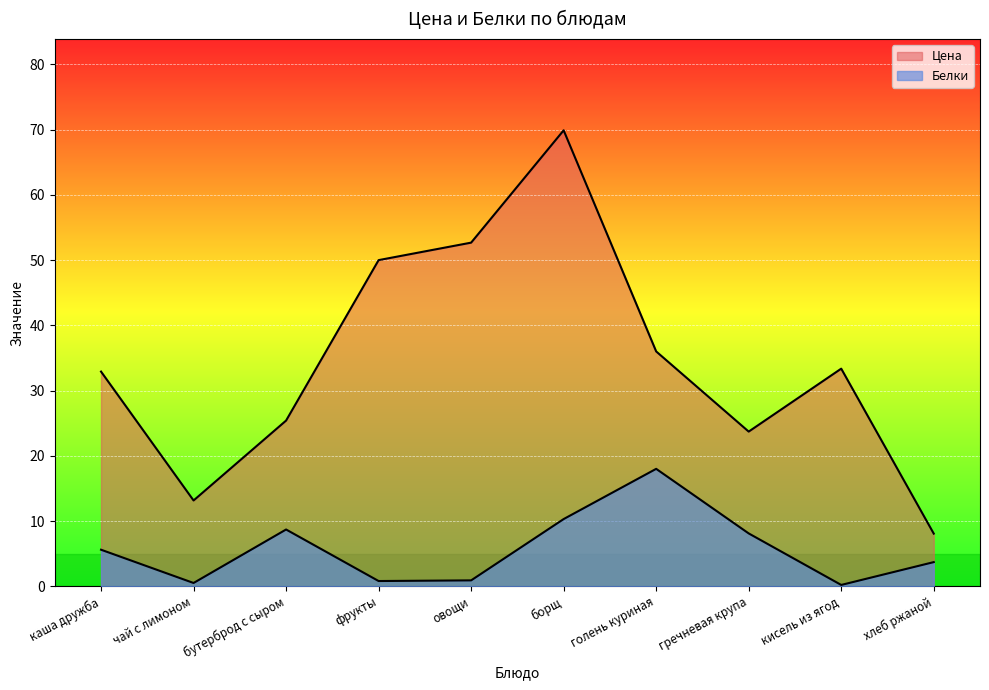

Between фрукты and кисель из ягод, which is larger?

фрукты